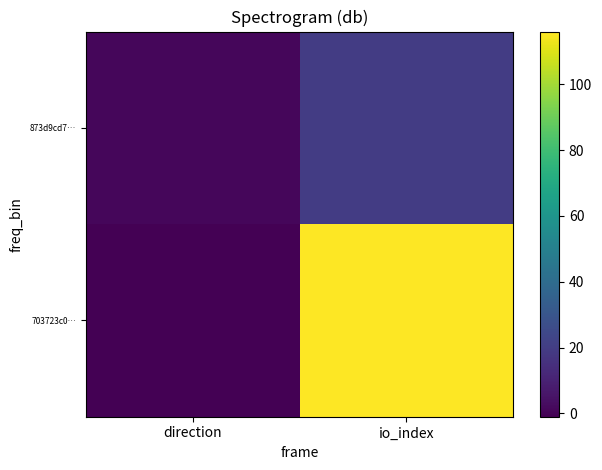

Rank the series by their average value, from lowest to highest.

873d9cd7…, 703723c0…